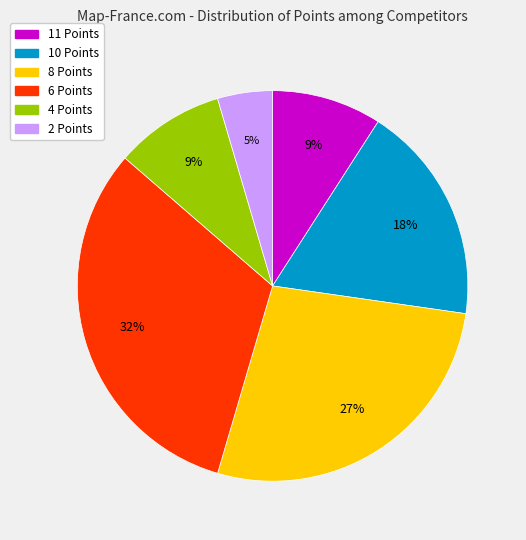

How many segments does this pie chart have?

6